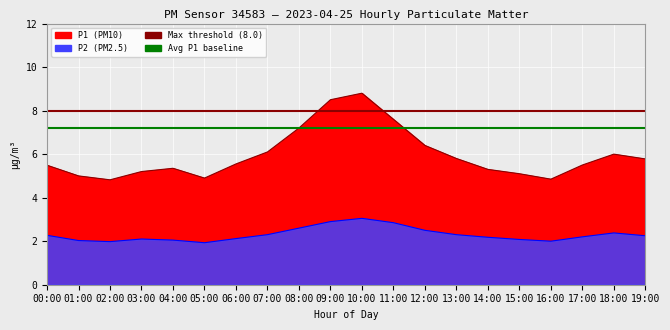

List the labels in order of value, largest first.

10:00, 09:00, 11:00, 08:00, 12:00, 18:00, 07:00, 13:00, 00:00, 19:00, 17:00, 14:00, 06:00, 03:00, 15:00, 04:00, 01:00, 16:00, 02:00, 05:00